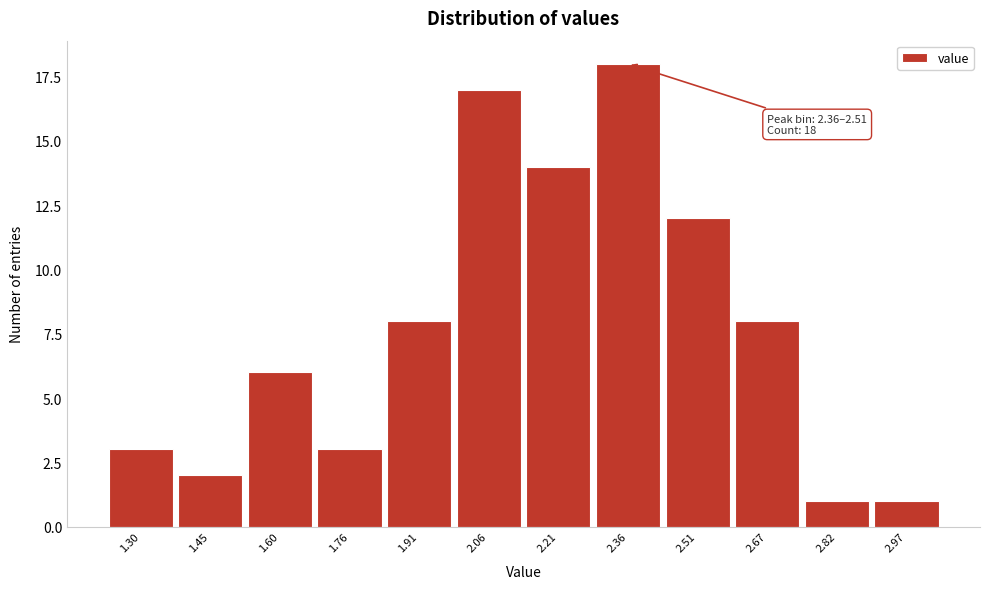

Reading left to right, transcribe all the data shown in this chart.

3	2	6	3	8	17	14	18	12	8	1	1